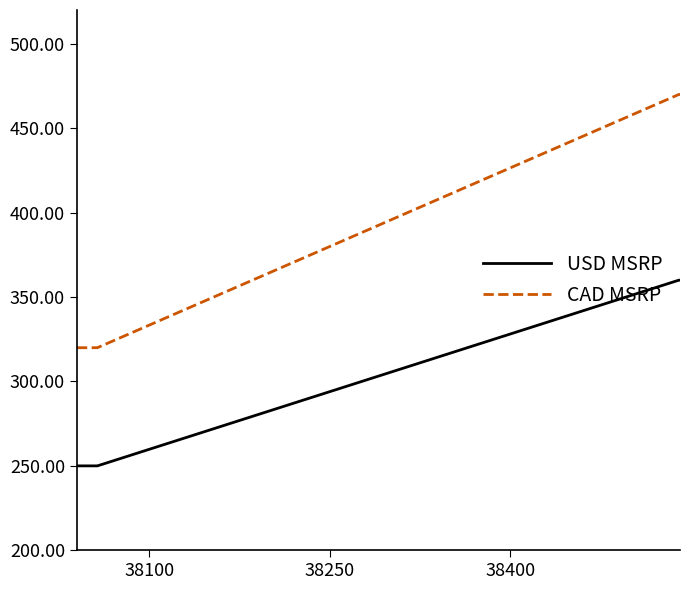

List the series in order of their overall mean, lowest first.

USD MSRP, CAD MSRP